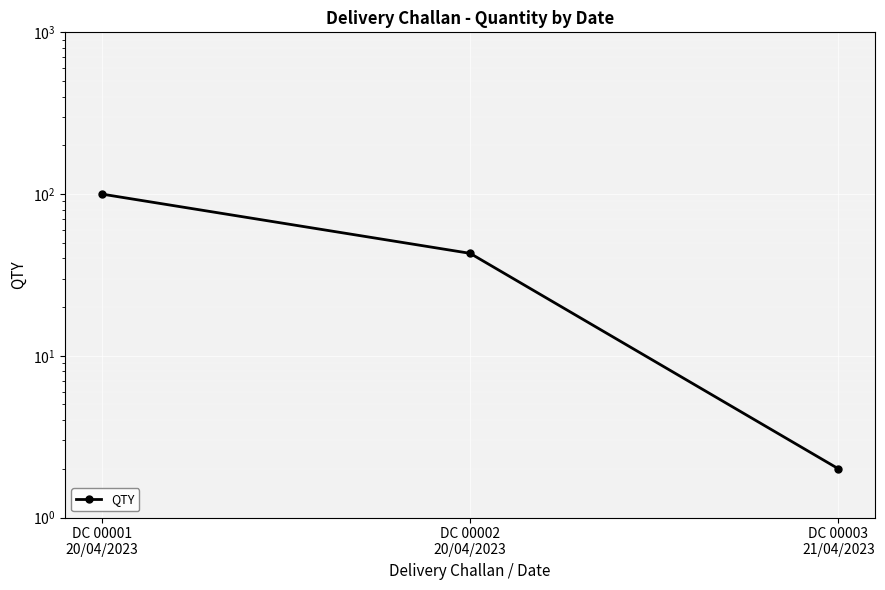

Does the chart display data point markers on the line(s)?

Yes